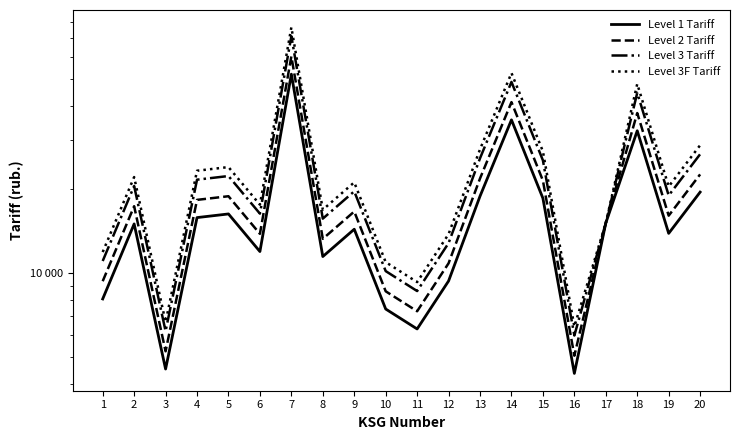

Reading left to right, list all the values displayed in this chart.

Level 1 Tariff: 8080.9	15030.4	4525.3	15838.5	16323.4	11959.7	51879.2	11474.8	14384.0	7434.4	6303.1	9373.8	18909.2	35555.8	18586.0	4363.7	15141.0	32485.1	13899.1	19555.7
Level 2 Tariff: 9356.8	17403.7	5239.8	18339.3	18900.7	13848.1	60070.7	13286.7	16655.1	8608.3	7298.3	10853.9	21894.9	41169.9	21520.7	5052.7	15141.0	37614.3	16093.7	22643.5
Level 3 Tariff: 11058.0	20568.0	6192.5	21673.8	22337.2	16365.9	70992.6	15702.4	19683.3	10173.4	8625.3	12827.3	25875.8	48655.4	25433.5	5971.3	15141.0	44453.3	19019.8	26760.5
Level 3F Tariff: 11908.7	22150.1	6668.9	23341.0	24055.5	17624.8	76453.6	16910.3	21197.4	10956.0	9288.8	13814.0	27866.3	52398.1	27389.9	6430.7	15141.0	47872.8	20482.9	28819.0